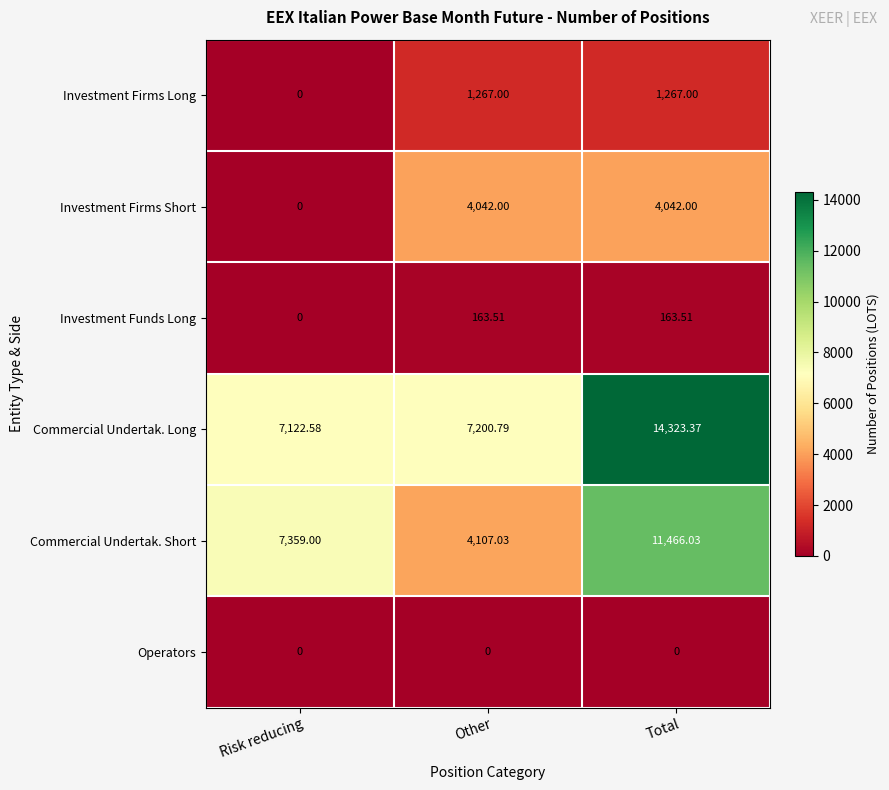

Rank the series by their maximum value, from highest to lowest.

Commercial Undertak. Long, Commercial Undertak. Short, Investment Firms Short, Investment Firms Long, Investment Funds Long, Operators